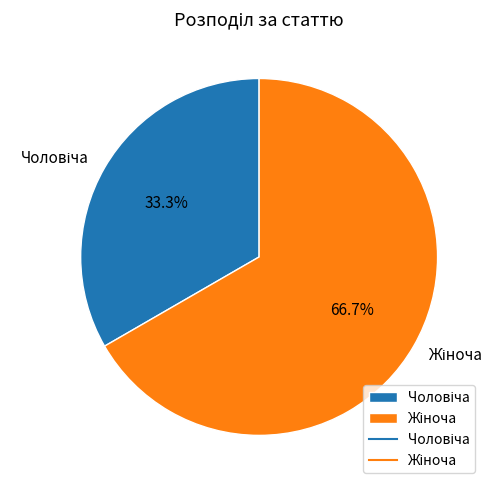

How much of the chart is everything except Жіноча?

33.3%